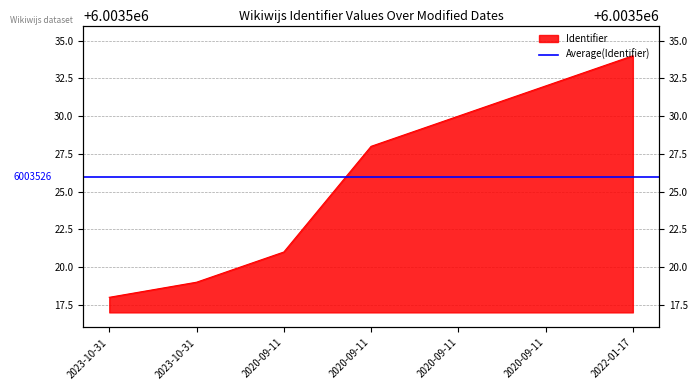

Read the value at 2022-01-17.

6003534